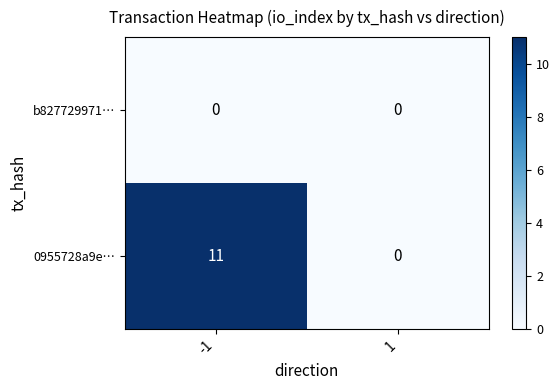

Reading left to right, transcribe all the data shown in this chart.

b827729971…: 0	0
0955728a9e…: 11	0